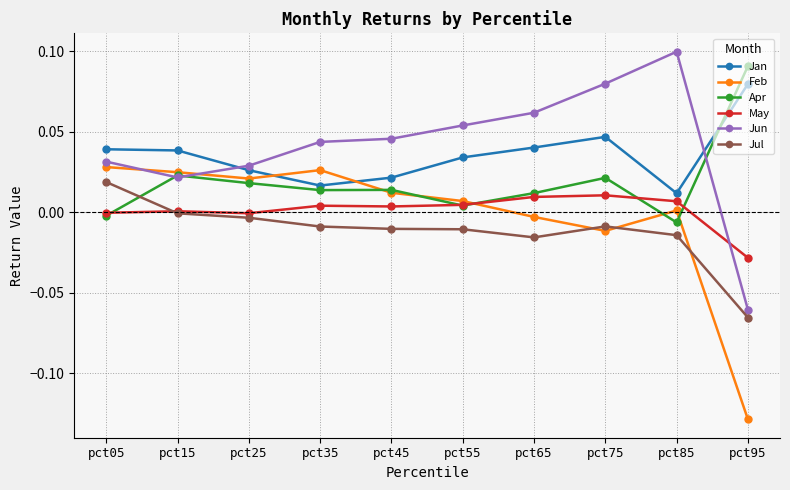

Which series has the widest spread of values?

Jun